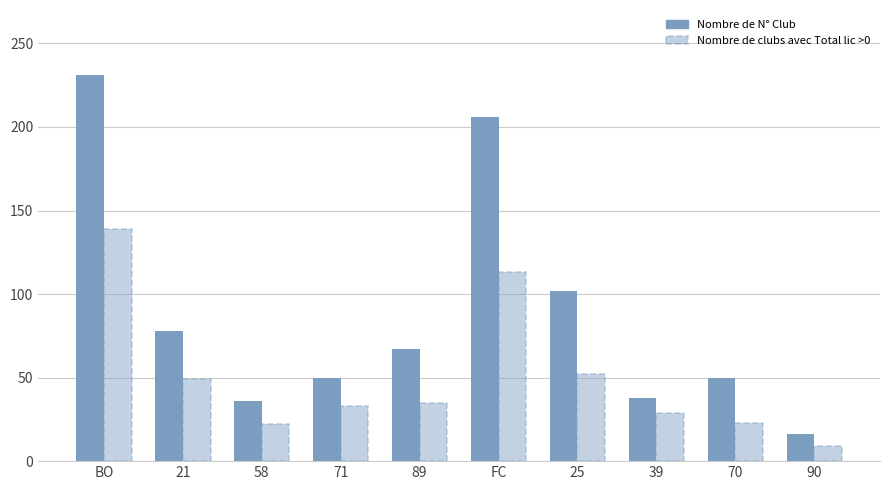

At how many categories does at least one series exceed 224?

1